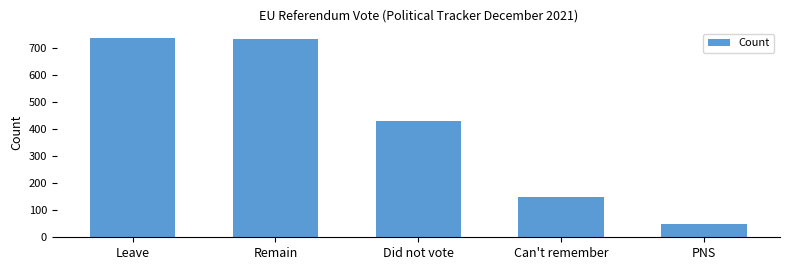

What is the average value?

419